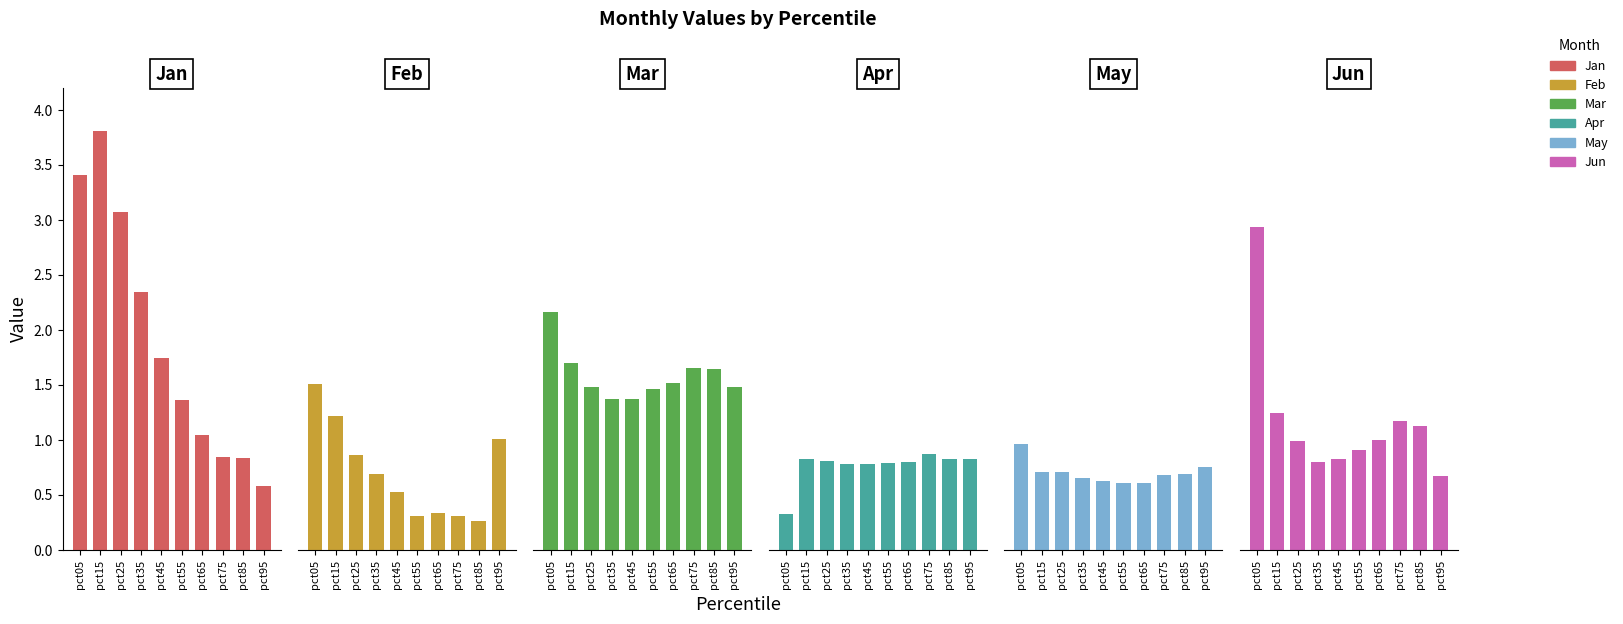

Reading left to right, what are all the values shown in this chart?

Jan: pct05=3.4	pct15=3.8	pct25=3.1	pct35=2.3	pct45=1.7	pct55=1.4	pct65=1.0	pct75=0.8	pct85=0.8	pct95=0.6
Feb: pct05=1.5	pct15=1.2	pct25=0.9	pct35=0.7	pct45=0.5	pct55=0.3	pct65=0.3	pct75=0.3	pct85=0.3	pct95=1.0
Mar: pct05=2.2	pct15=1.7	pct25=1.5	pct35=1.4	pct45=1.4	pct55=1.5	pct65=1.5	pct75=1.7	pct85=1.6	pct95=1.5
Apr: pct05=0.3	pct15=0.8	pct25=0.8	pct35=0.8	pct45=0.8	pct55=0.8	pct65=0.8	pct75=0.9	pct85=0.8	pct95=0.8
May: pct05=1.0	pct15=0.7	pct25=0.7	pct35=0.7	pct45=0.6	pct55=0.6	pct65=0.6	pct75=0.7	pct85=0.7	pct95=0.8
Jun: pct05=2.9	pct15=1.2	pct25=1.0	pct35=0.8	pct45=0.8	pct55=0.9	pct65=1.0	pct75=1.2	pct85=1.1	pct95=0.7